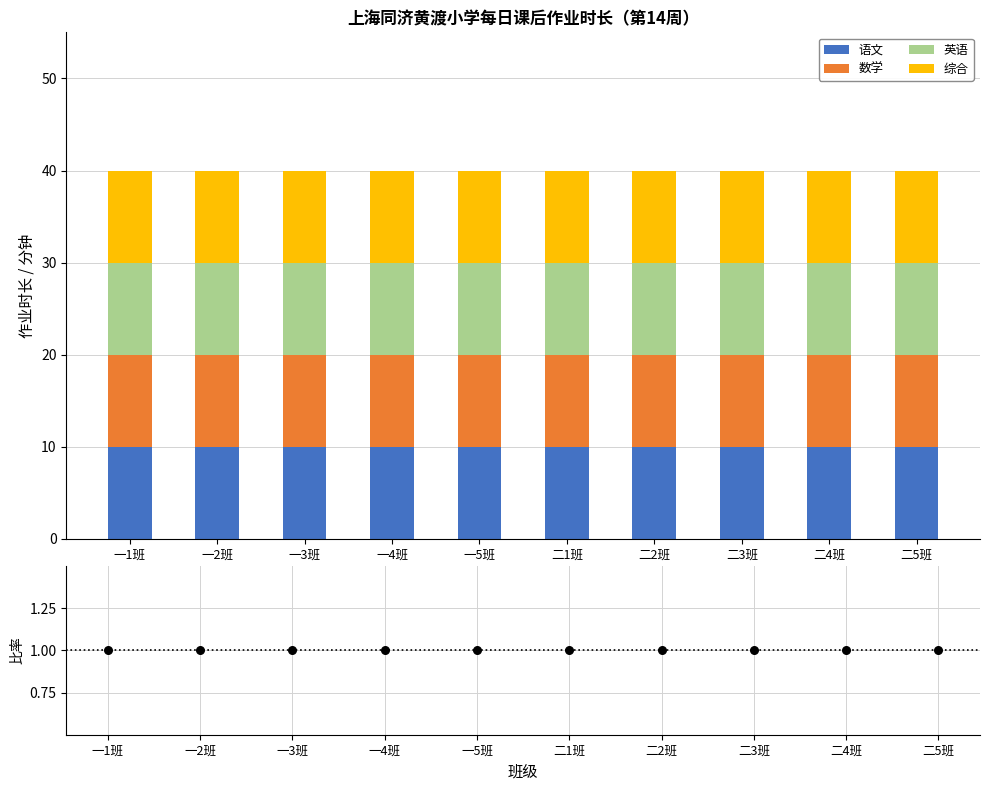

Which series reaches the maximum Y coordinate?

语文